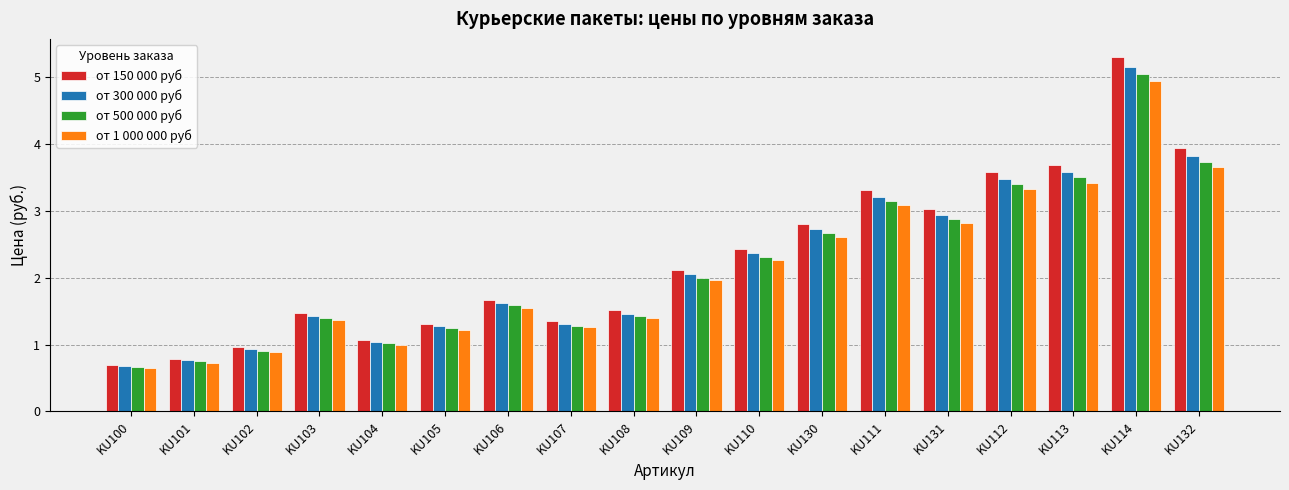

How many series are shown in this chart?

4